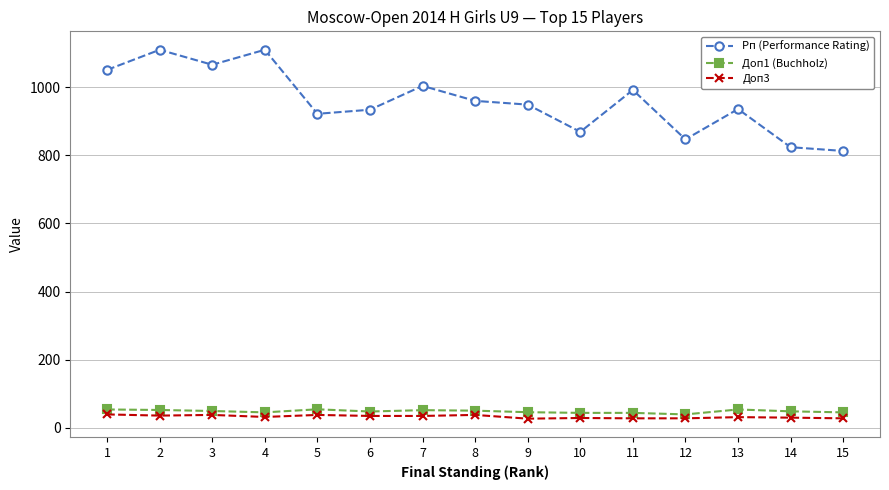

What is the value of the Доп1 (Buchholz) point at the 7th from the left?

52.0